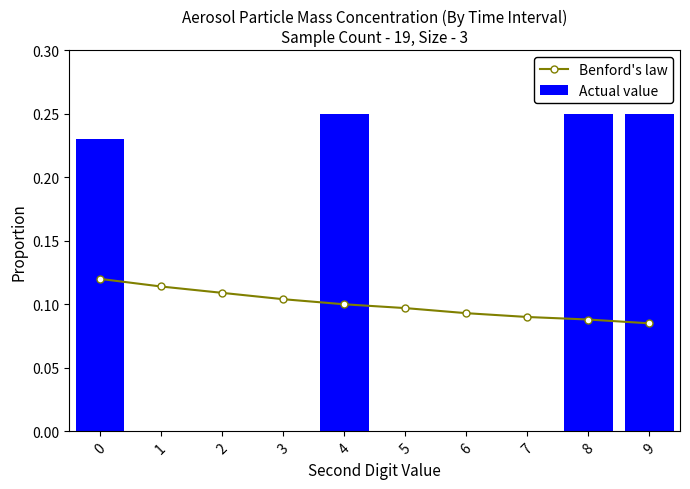

What is the value of the Benford's law bar at the 8th from the left?

0.1